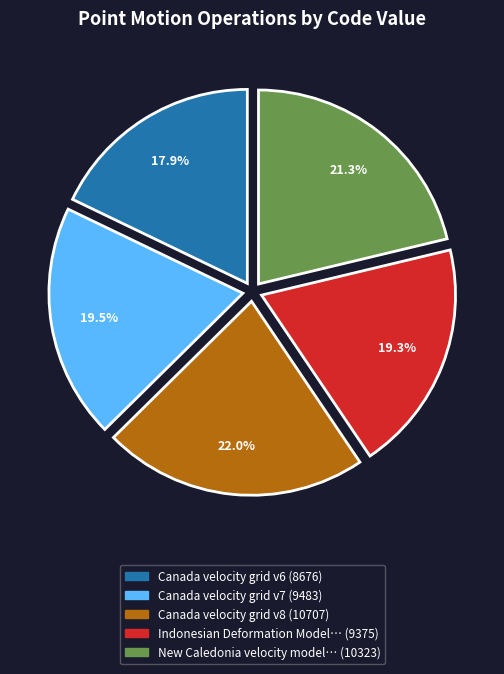

Is there any slice that represents more than half of the pie?

No